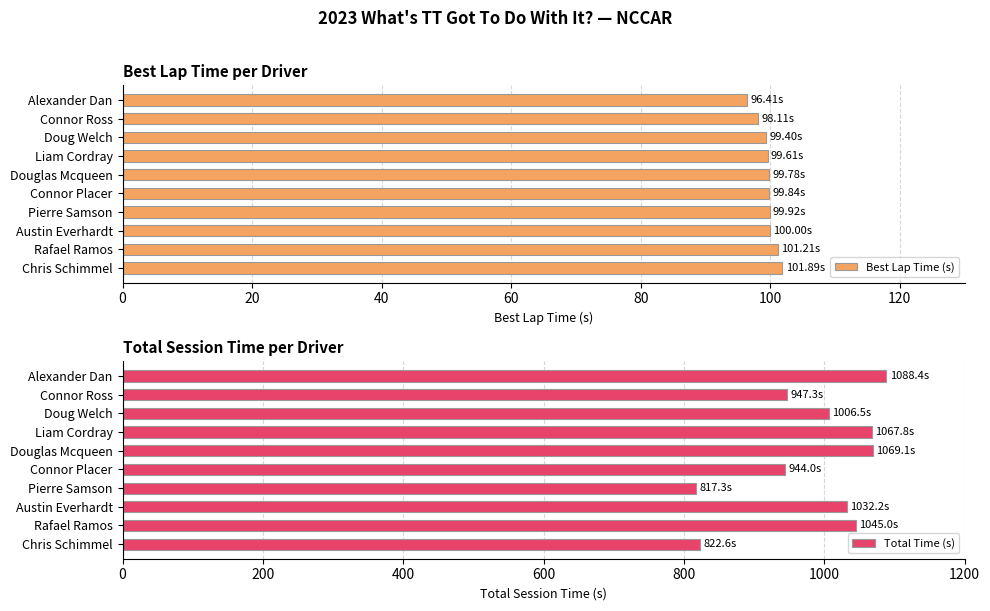

Is it true that Best Lap Time (s) equals 45.0 at Alexander Dan?

False